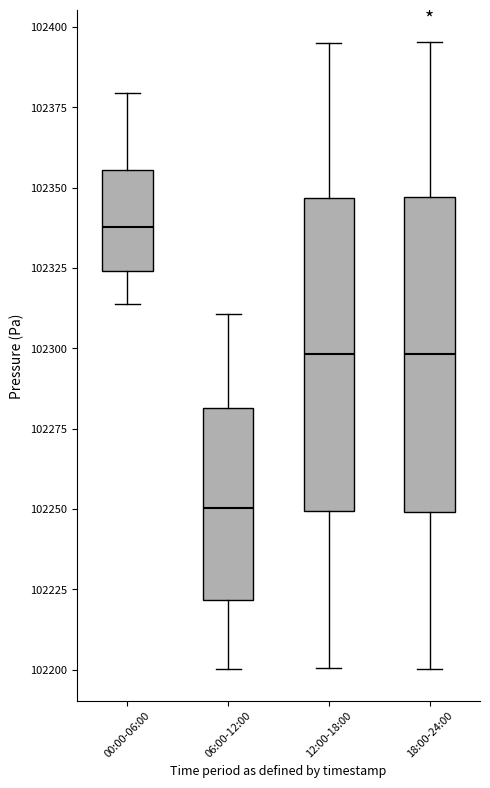

Reading left to right, transcribe this box plot: for each box, give where its median line is, the range the box spans, and where its two whiskers end, as read against the y-axis. The values are not printed on the chart, so give them approximately, as read against the axis.

00:00-06:00: median 102340, box 102325 to 102355, whiskers 102315 to 102380
06:00-12:00: median 102250, box 102220 to 102280, whiskers 102200 to 102310
12:00-18:00: median 102300, box 102250 to 102345, whiskers 102200 to 102395
18:00-24:00: median 102300, box 102250 to 102345, whiskers 102200 to 102395